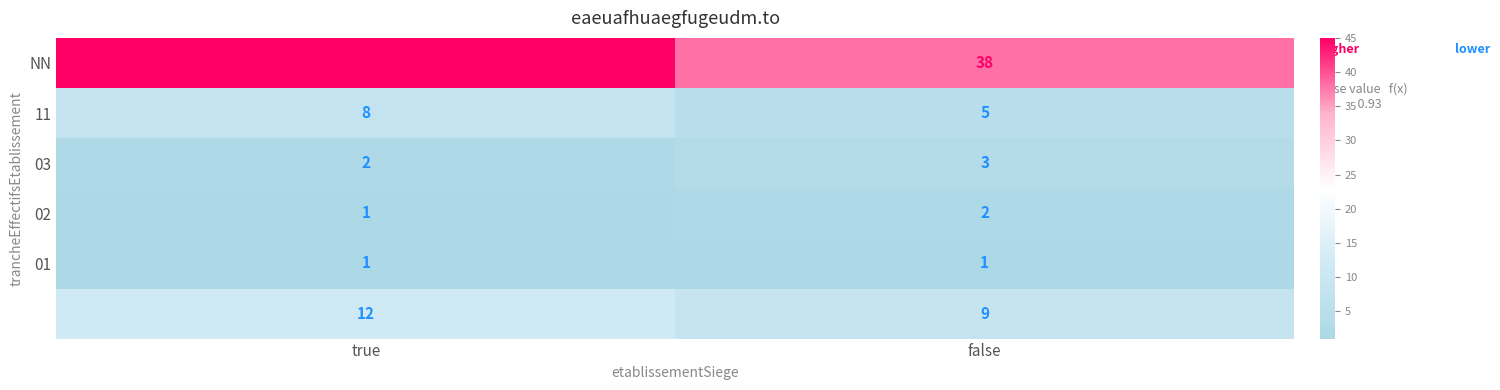

What is the maximum value shown in the chart?

45